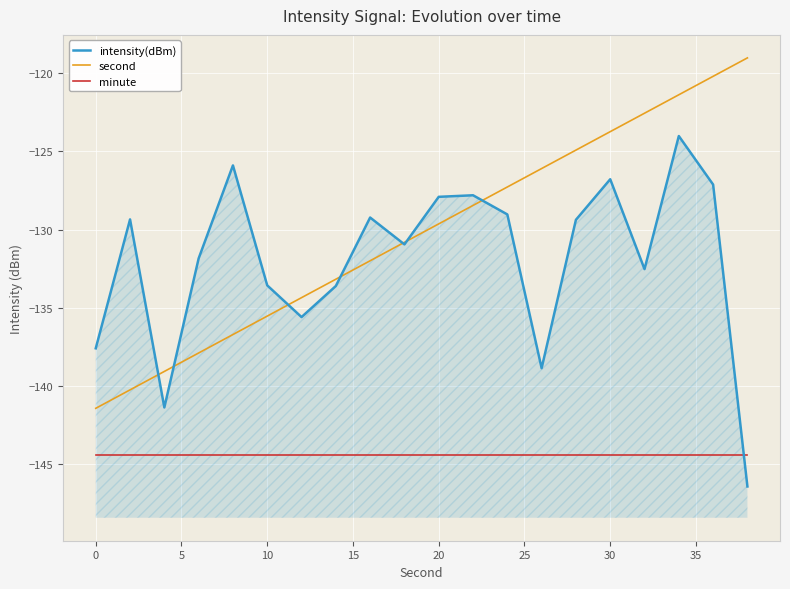

True or false: second and minute cross at least once.

False